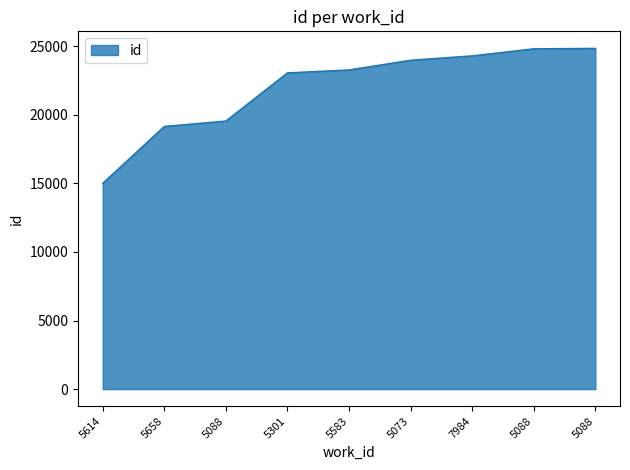

How many lines are shown in the chart?

1